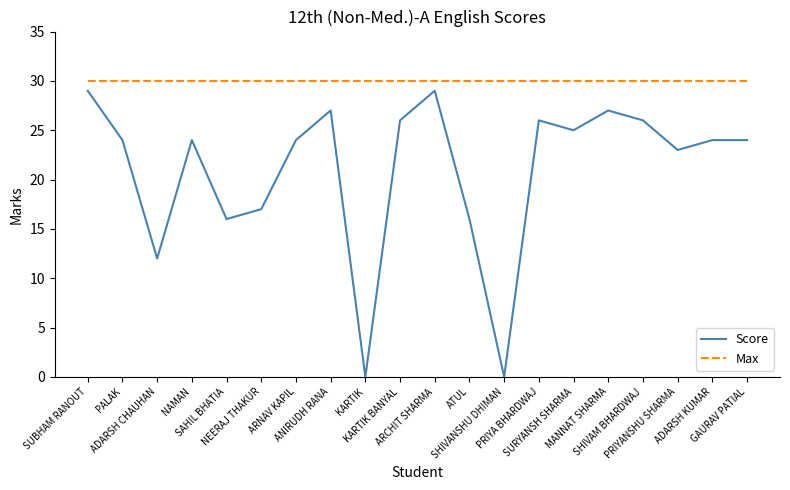

What is the spread (max minus min) of values at MANNAT SHARMA?

3